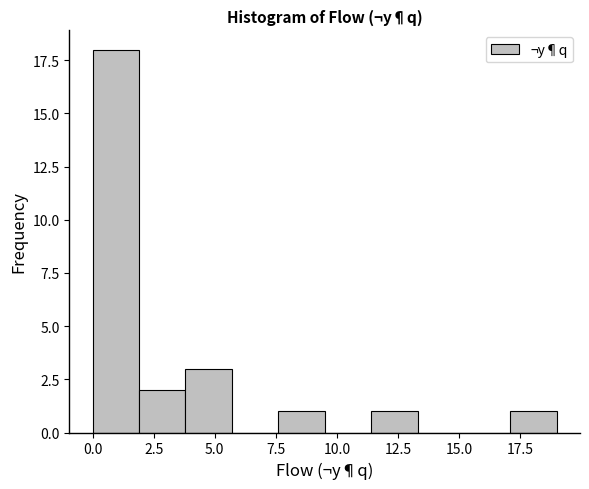

Around what value on the x-axis is the tallest bar? Give the approximate position of its centre, as read against the axis.

1.0